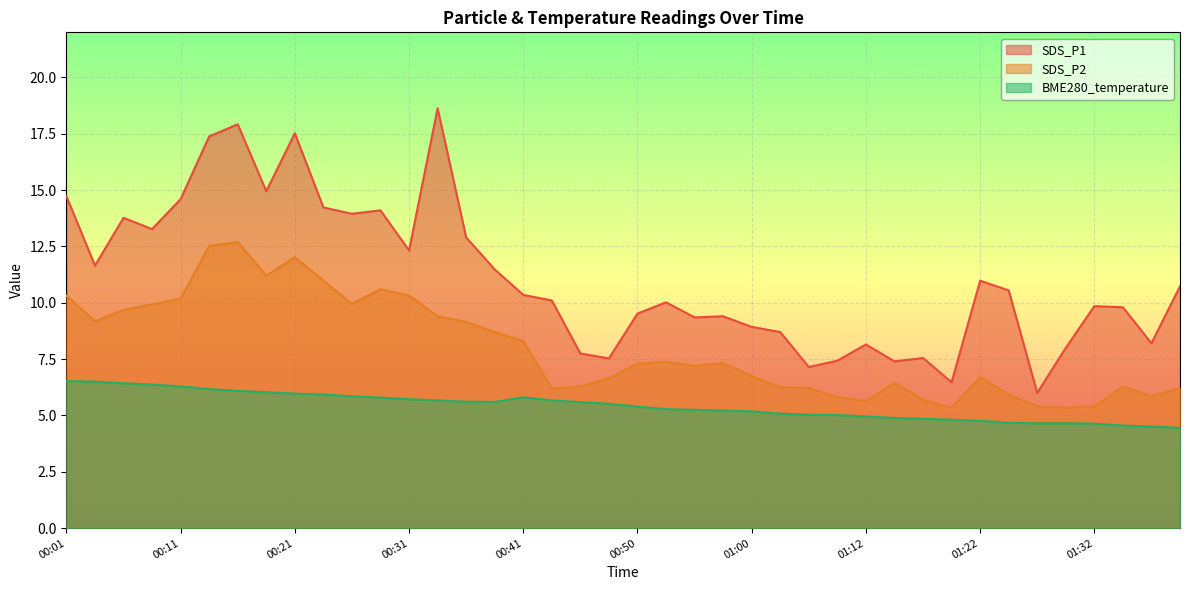

What value does the SDS_P2 series have at 00:43?

6.2